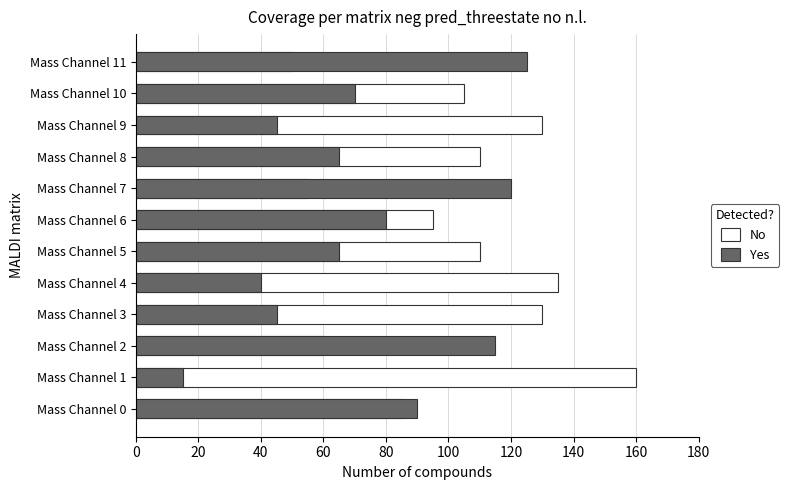

What is the minimum value shown in the chart?

15